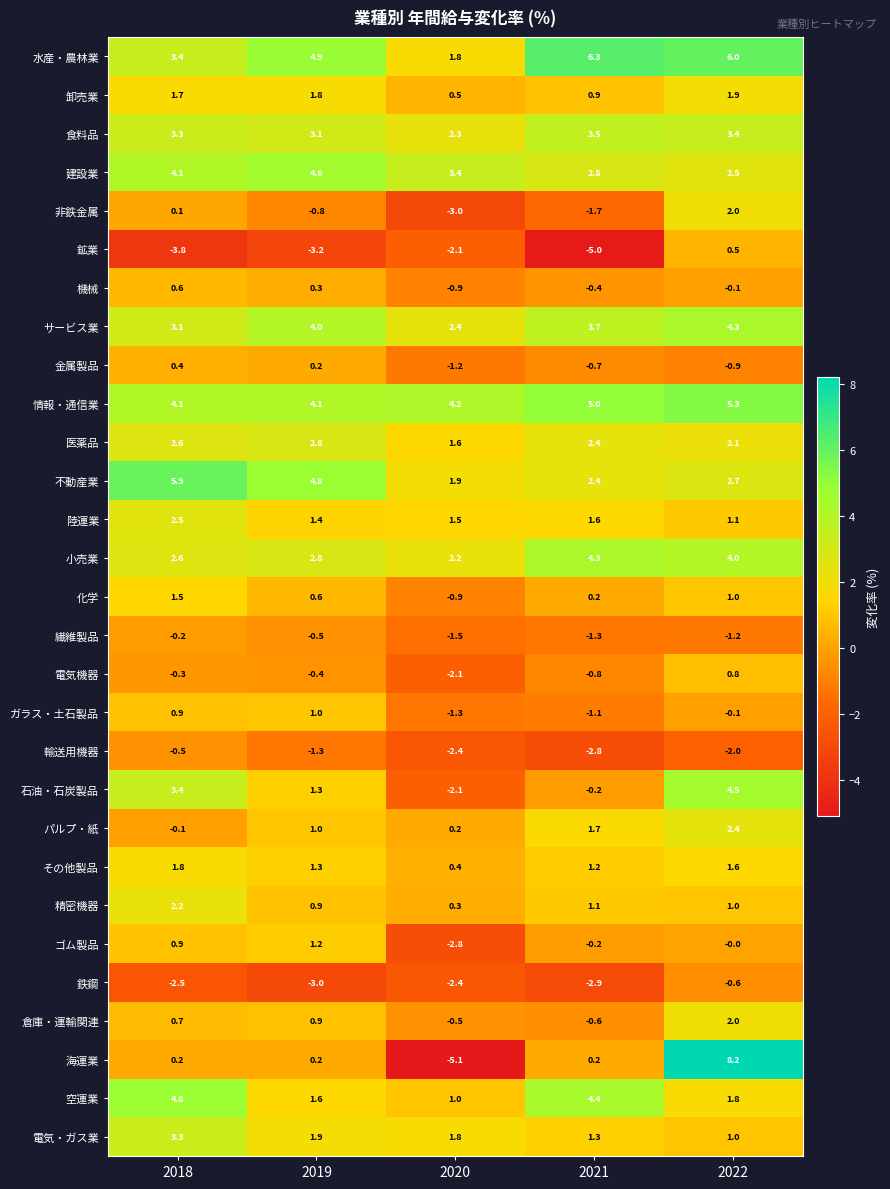

What is the smallest value displayed?

-5.1